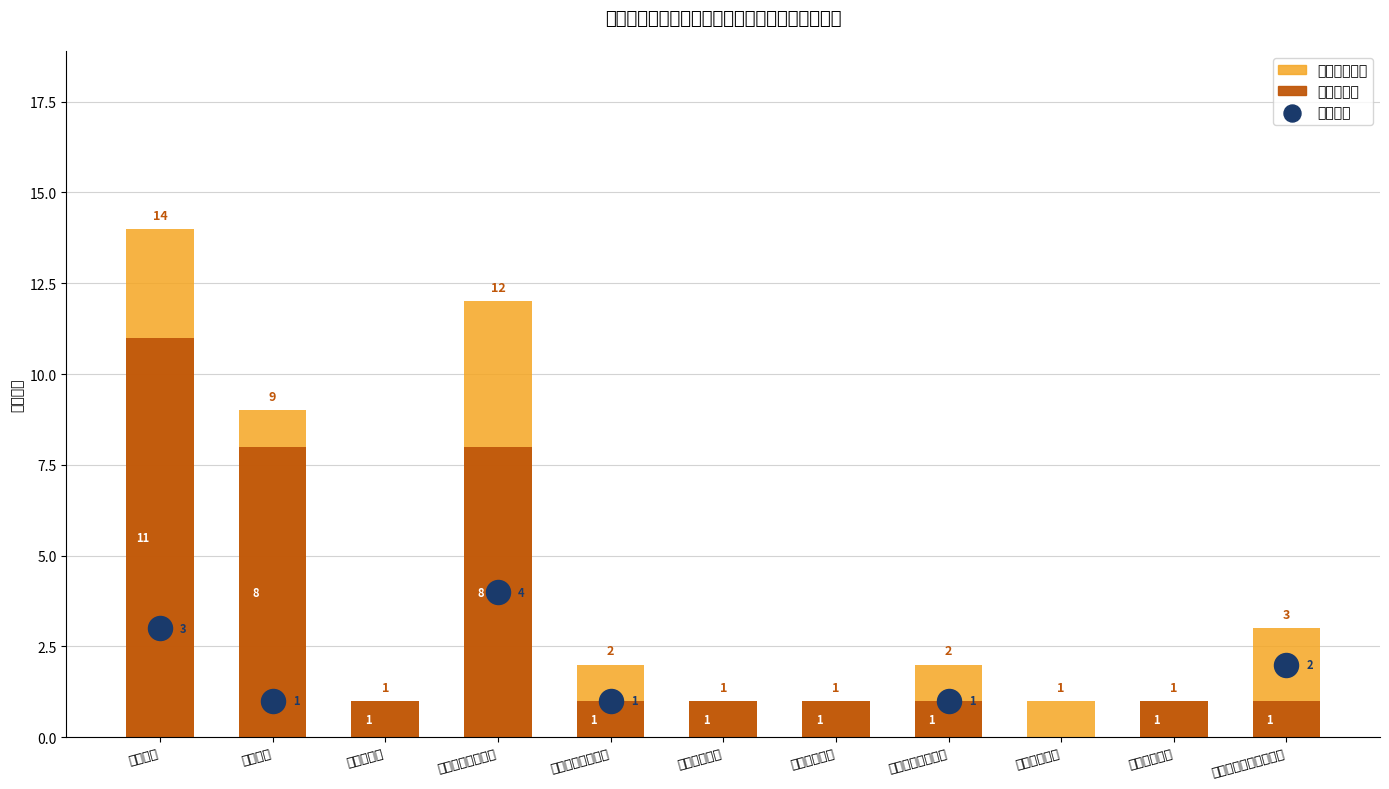

At how many categories does at least one series exceed 1?

6